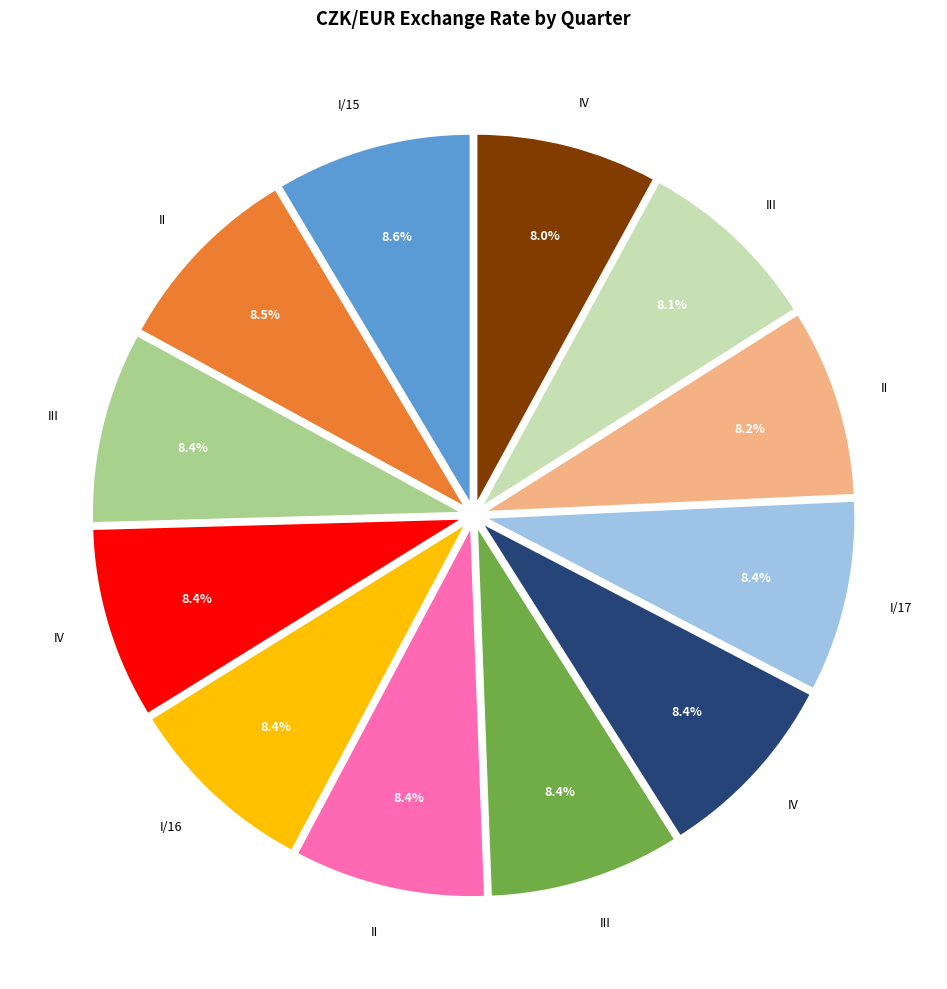

Is there a majority slice in this chart?

No